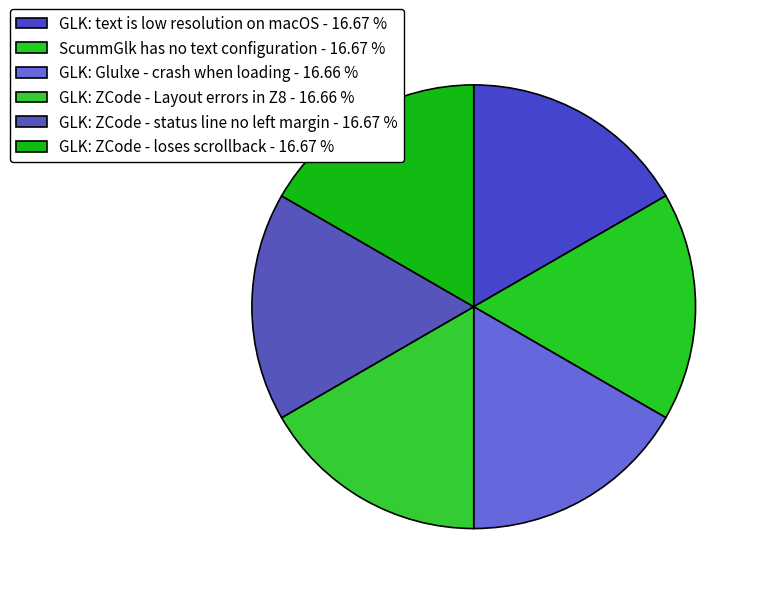

Count the number of slices in the pie.

6